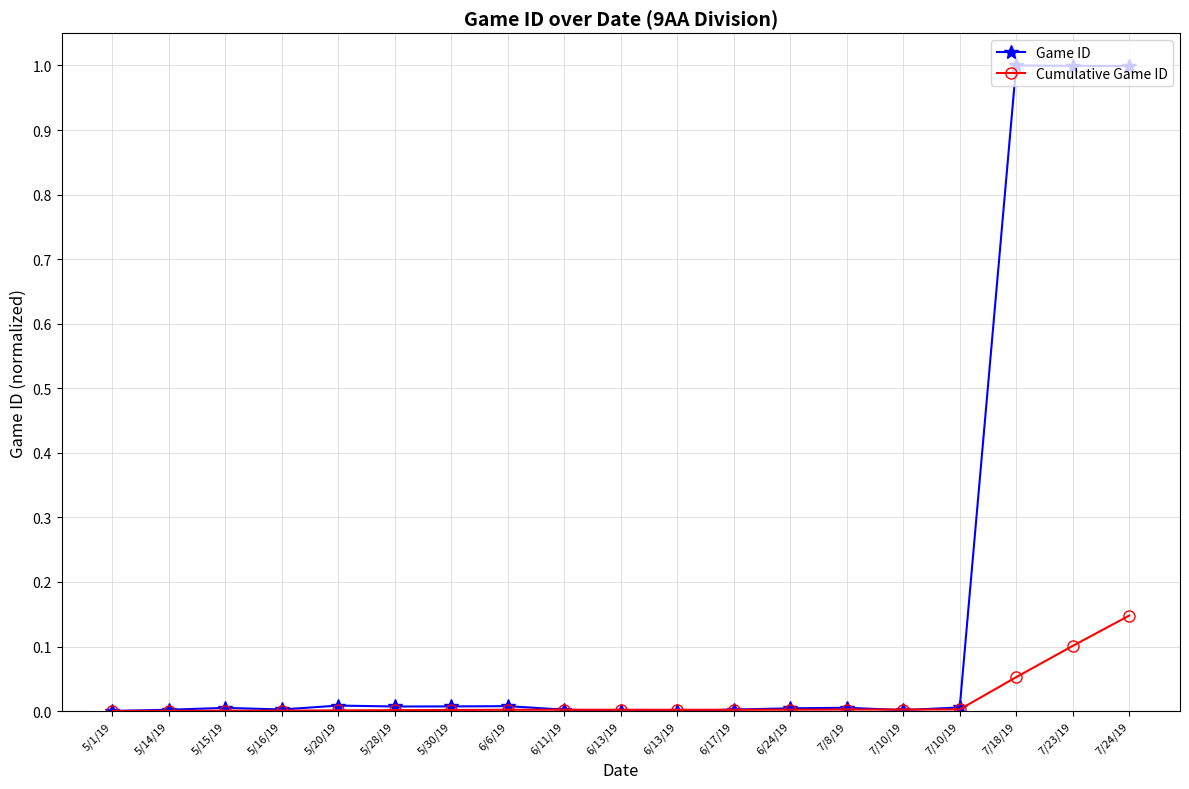

How many times do Game ID and Cumulative Game ID cross each other?

4